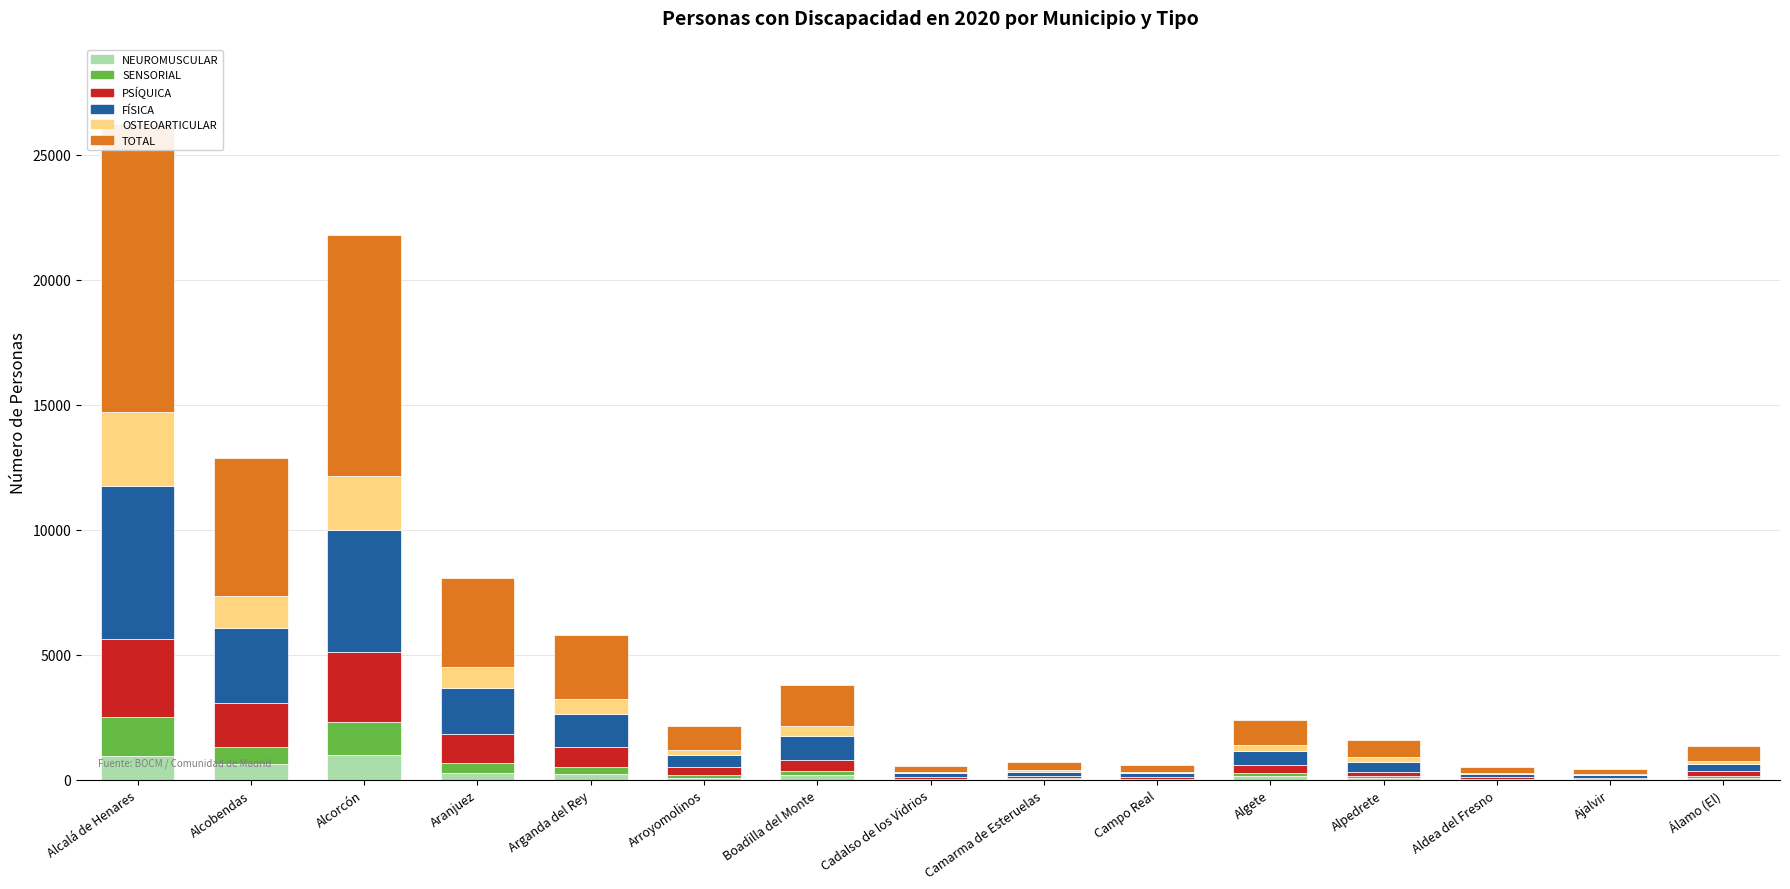

How many data points in SENSORIAL are above 99?

7